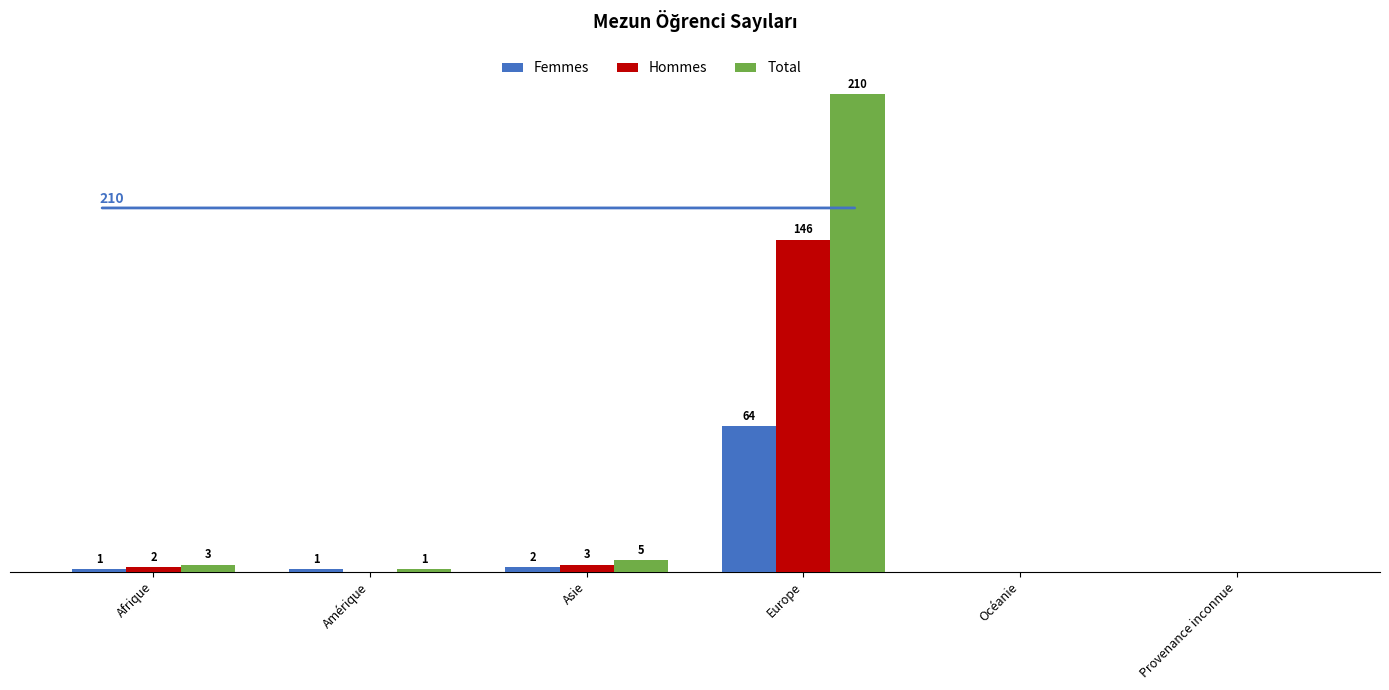

Which label corresponds to the largest value in the chart?

Europe